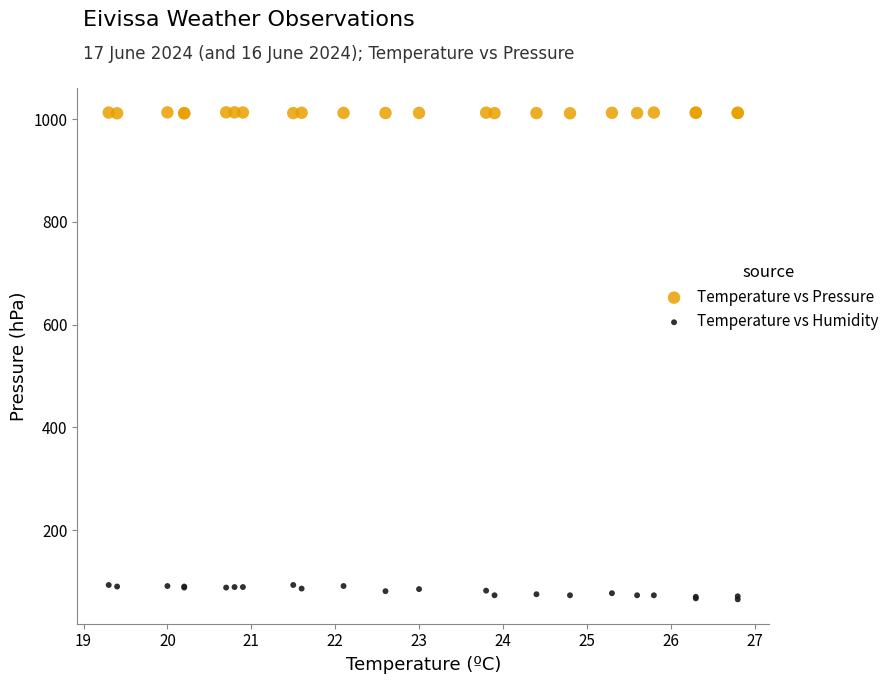

Which series reaches the maximum Y coordinate?

Temperature vs Pressure